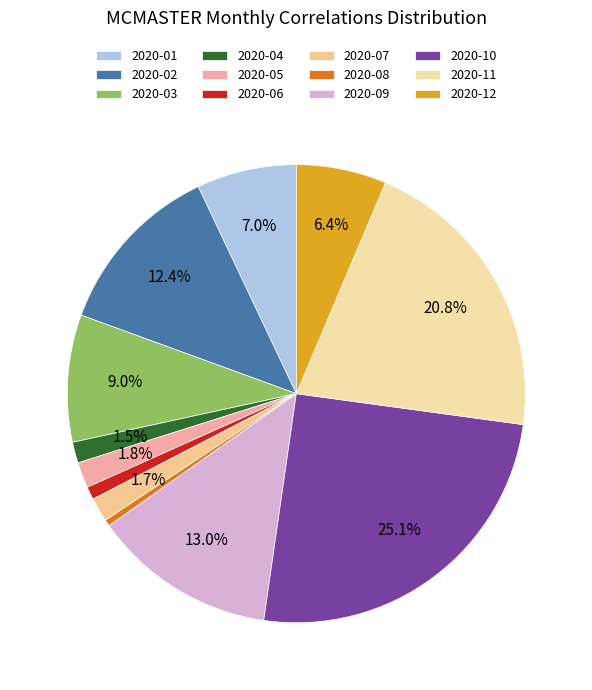

Which slice is the largest?

2020-10